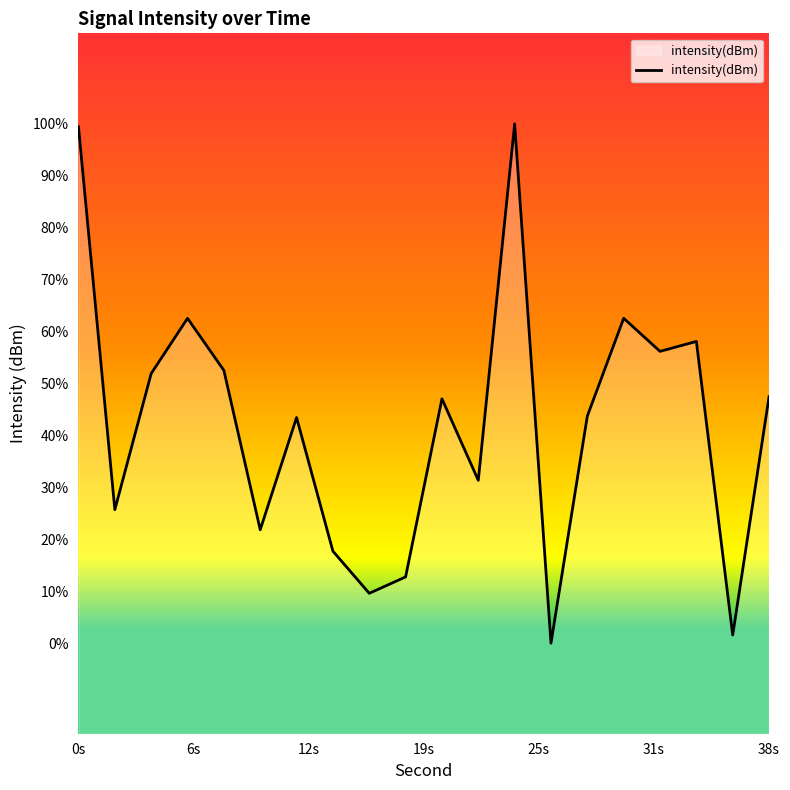

Does the chart display data point markers on the line(s)?

No